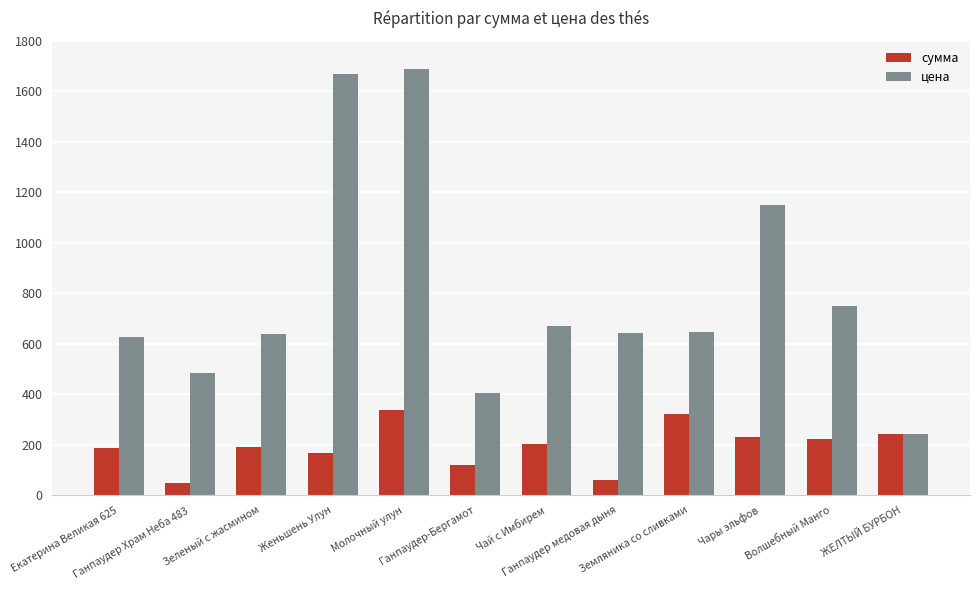

What is the sum of all цена values?

9600.0